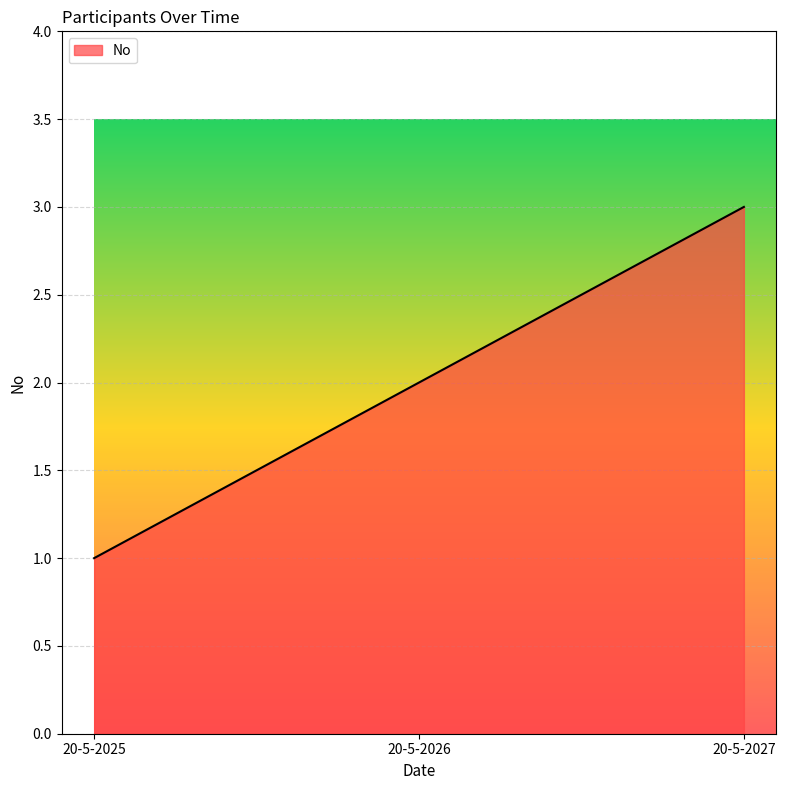

The value at 20-5-2025 is 1. True or false?

True